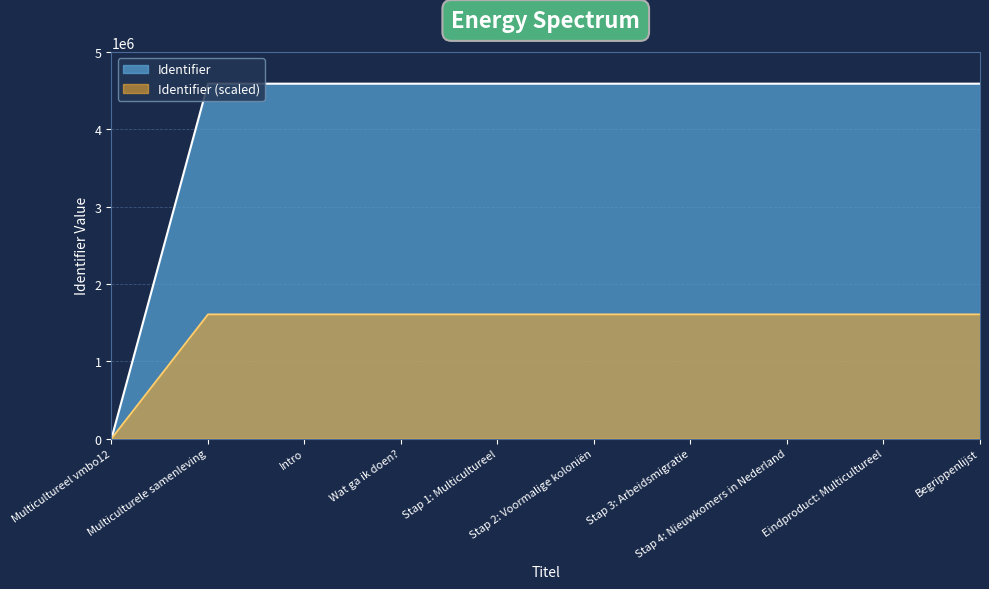

Does the chart display data point markers on the line(s)?

No